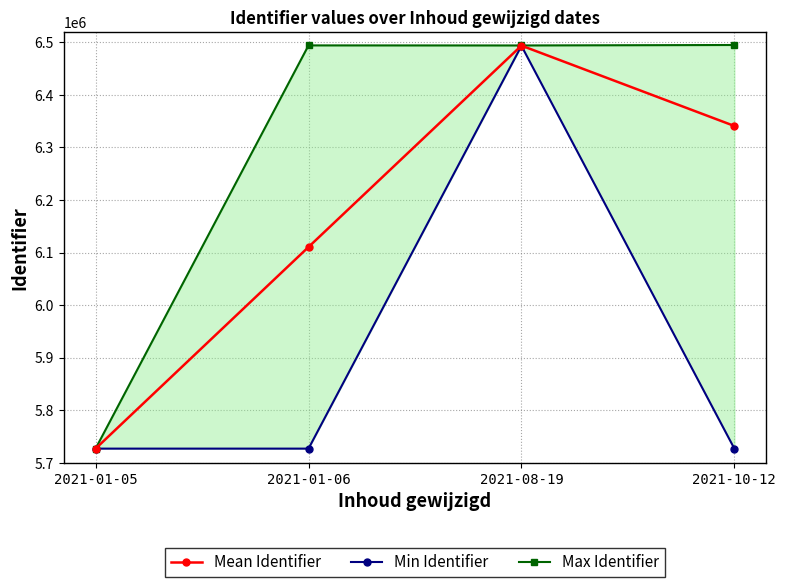

Rank the categories by Min Identifier value from highest to lowest.

2021-08-19, 2021-01-06, 2021-01-05, 2021-10-12